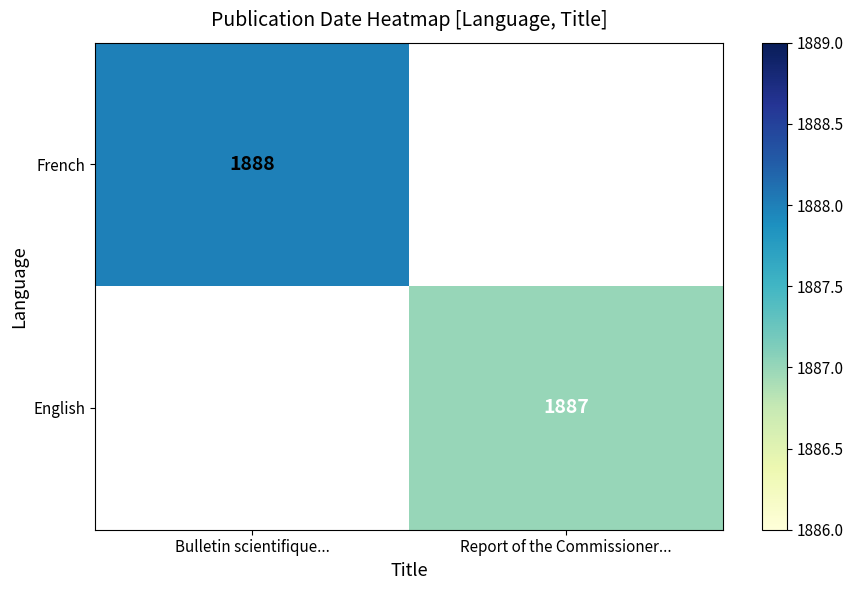

Which label corresponds to the largest value in the chart?

Bulletin scientifique...